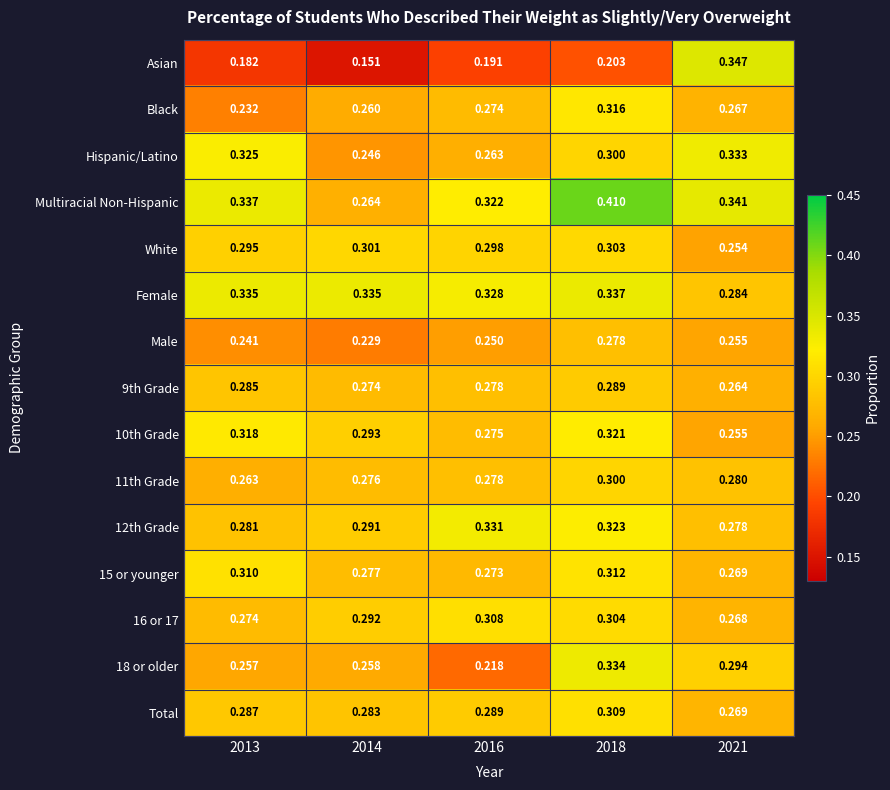

At which category does the chart reach its peak across all series?

2018